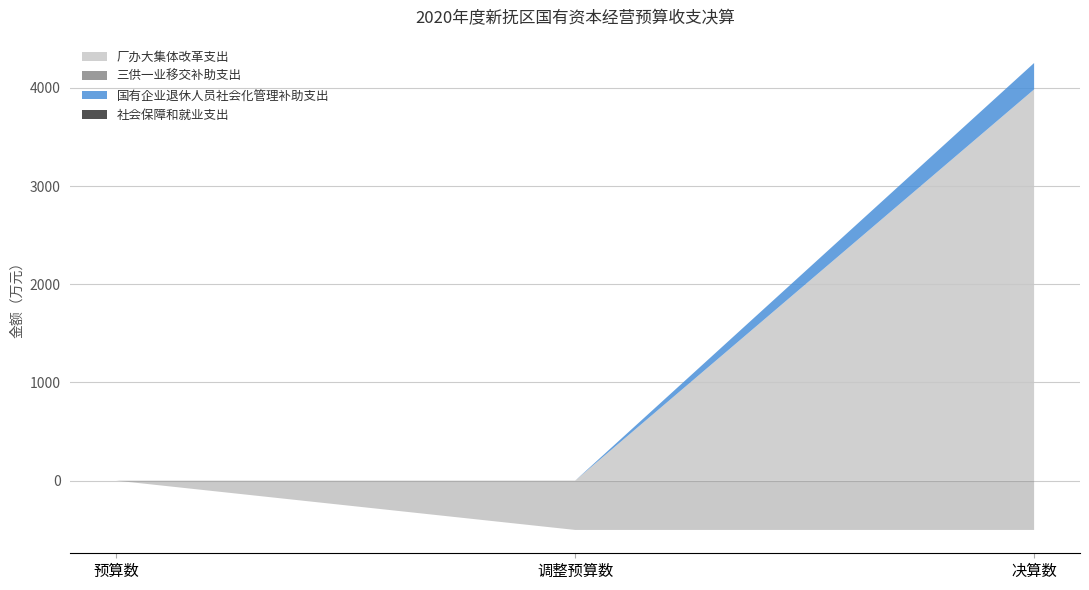

Reading left to right, transcribe all the data shown in this chart.

厂办大集体改革支出: 0	0	3985
三供一业移交补助支出: 0	-502	-502
国有企业退休人员社会化管理补助支出: 0	0	269
社会保障和就业支出: 0	0	0